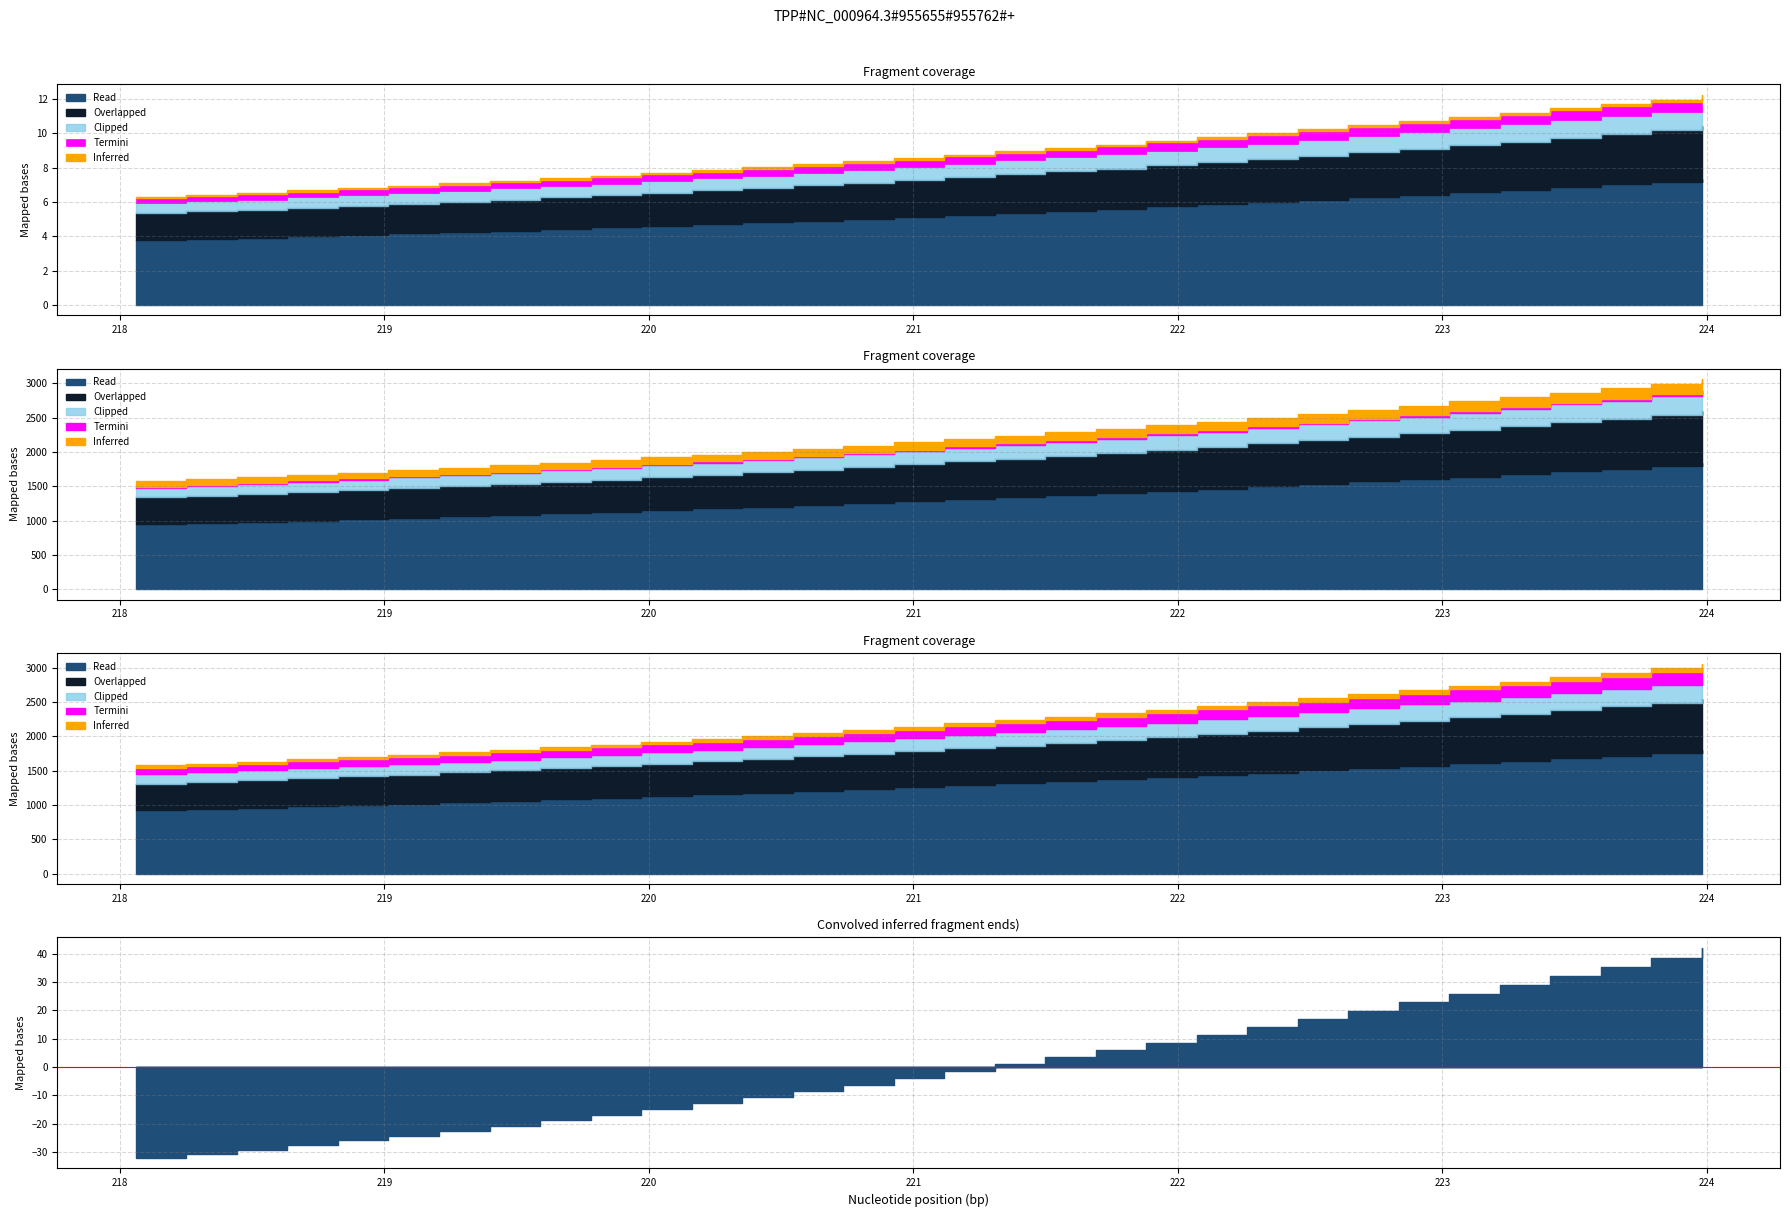

What is the label of the 18th point from the left?

221.3083